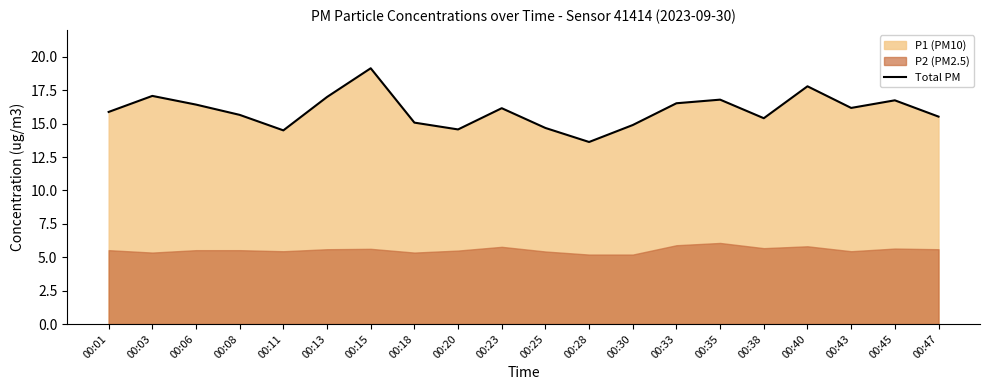

At which label does the data first exceed 16?

00:03